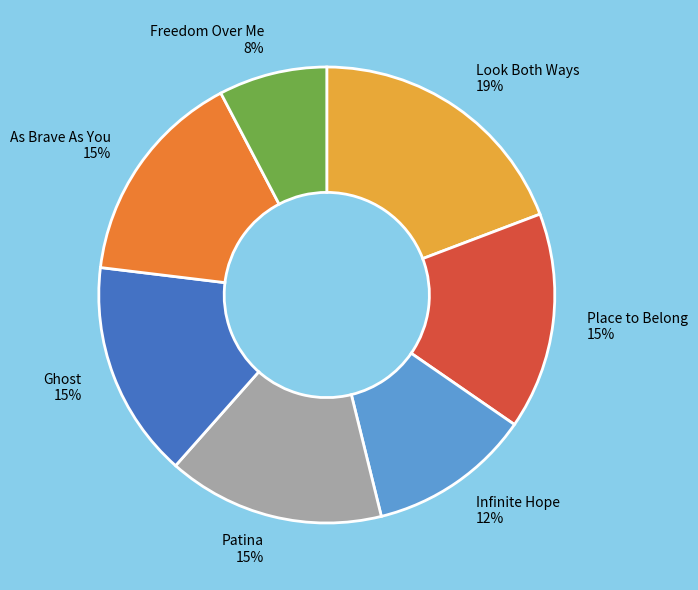

Is Ghost the majority of the pie?

No